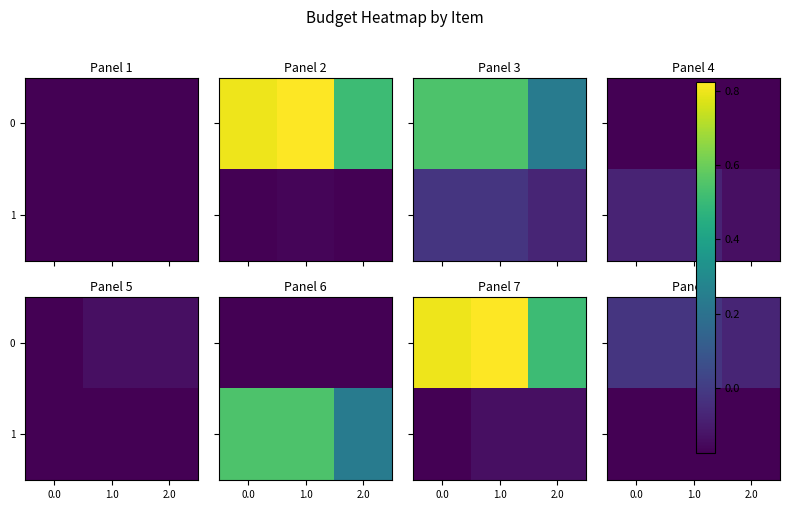

What is the difference between the 0 values at 1.0 and 2.0?

0.1